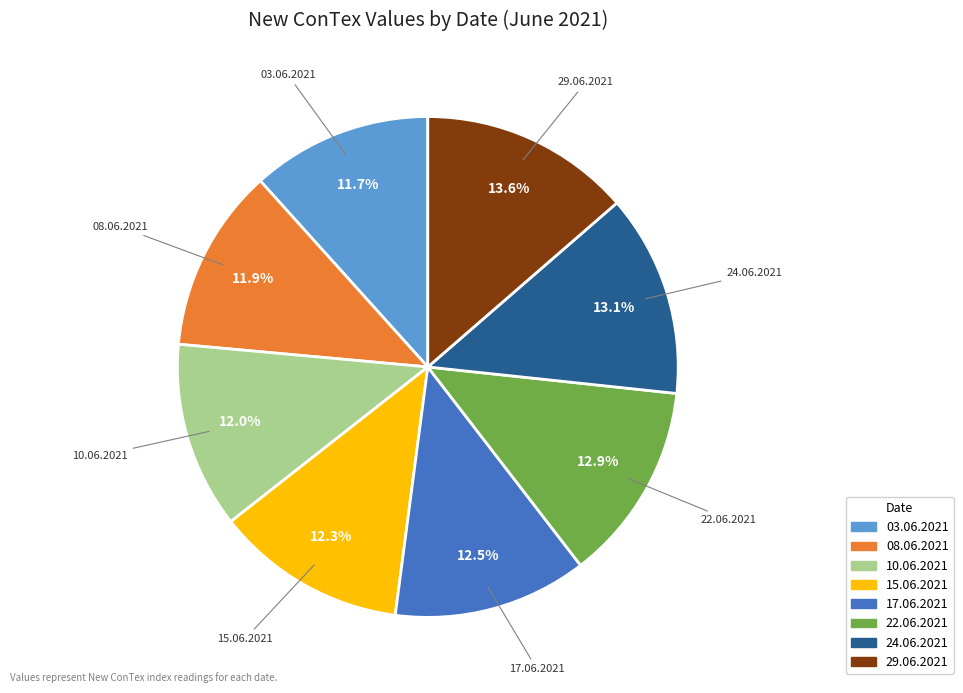

Which category has the biggest portion of the pie?

29.06.2021